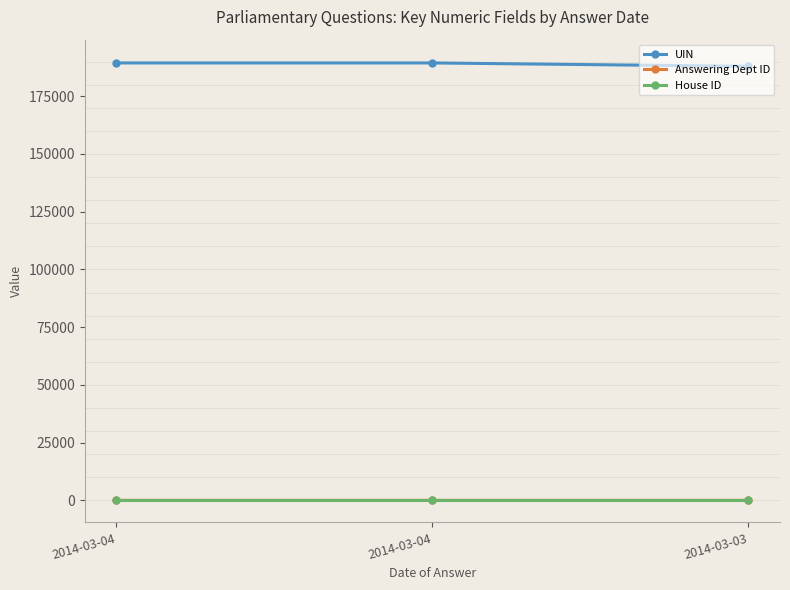

What are all the series names shown in the legend?

UIN, Answering Dept ID, House ID